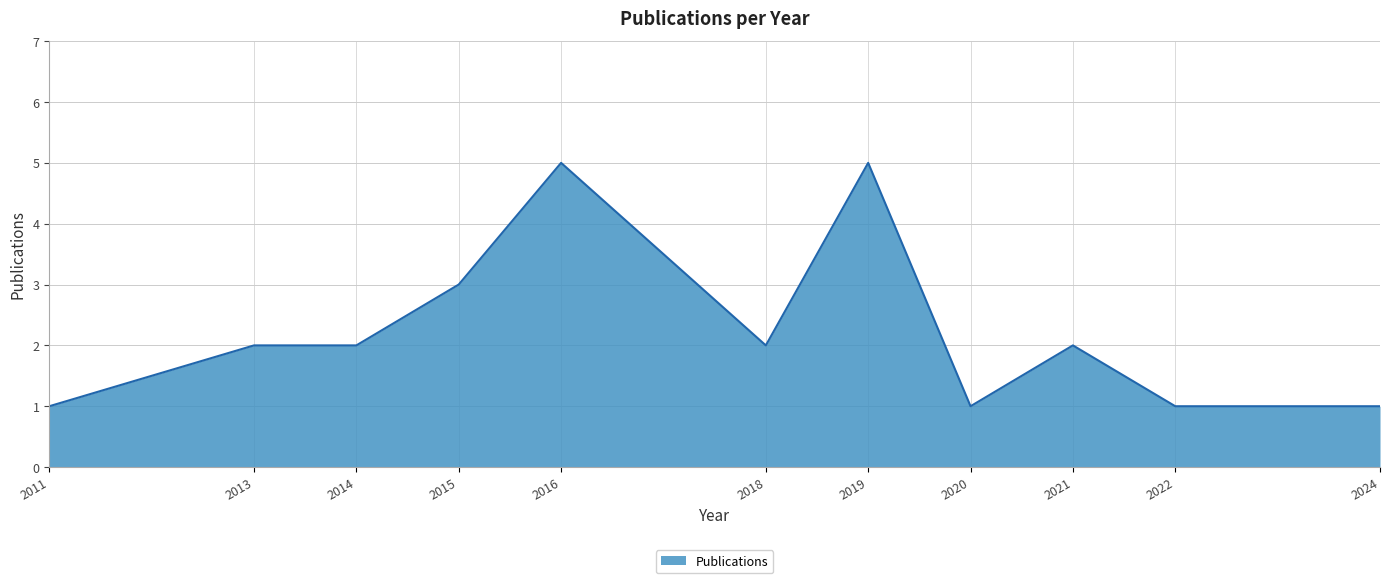

How many lines are shown in the chart?

1